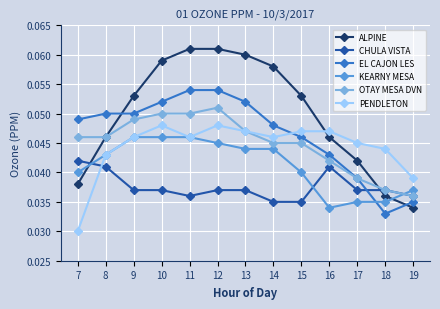

Which series has the widest spread of values?

ALPINE